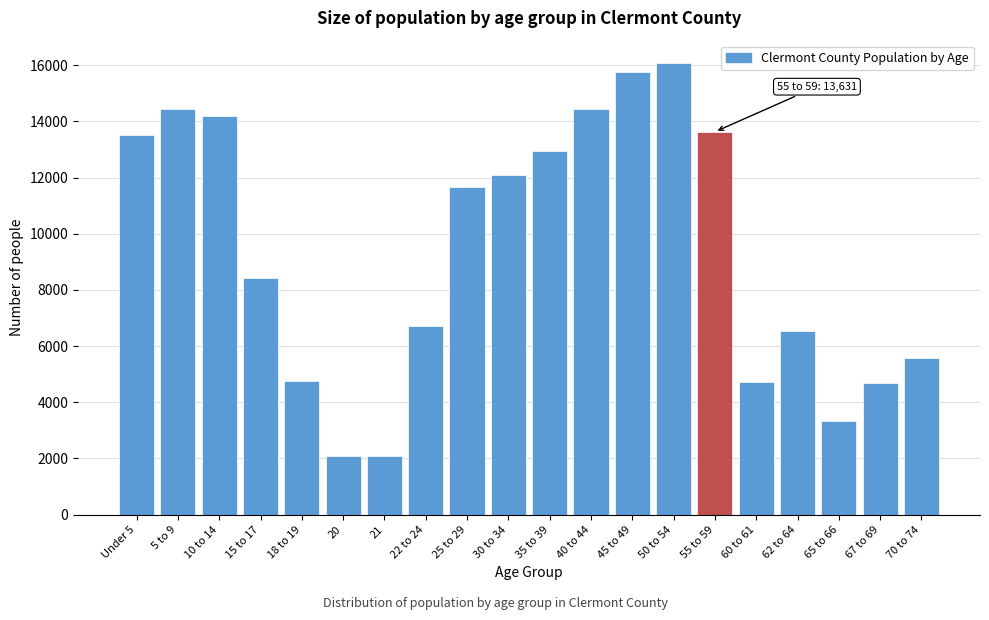

Where is the data nearest to the value 9073?

15 to 17